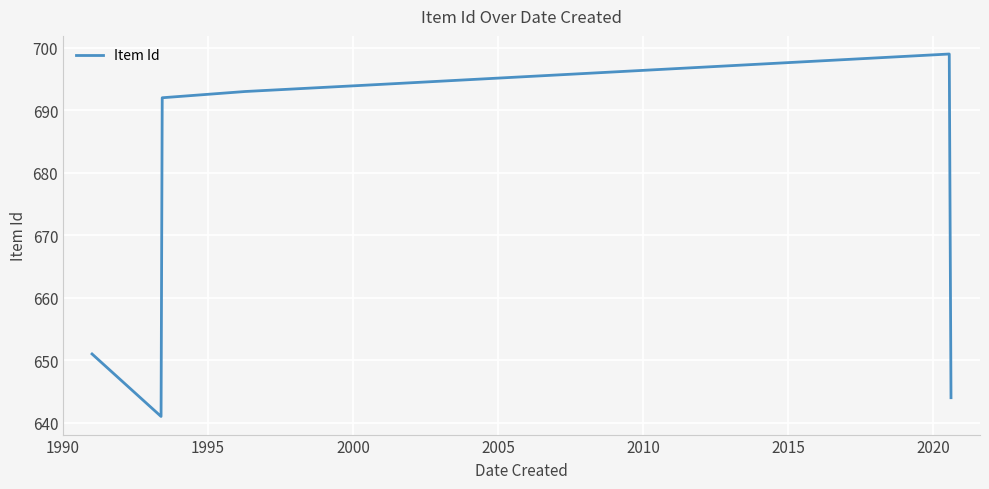

Count the number of categories in the chart.

7